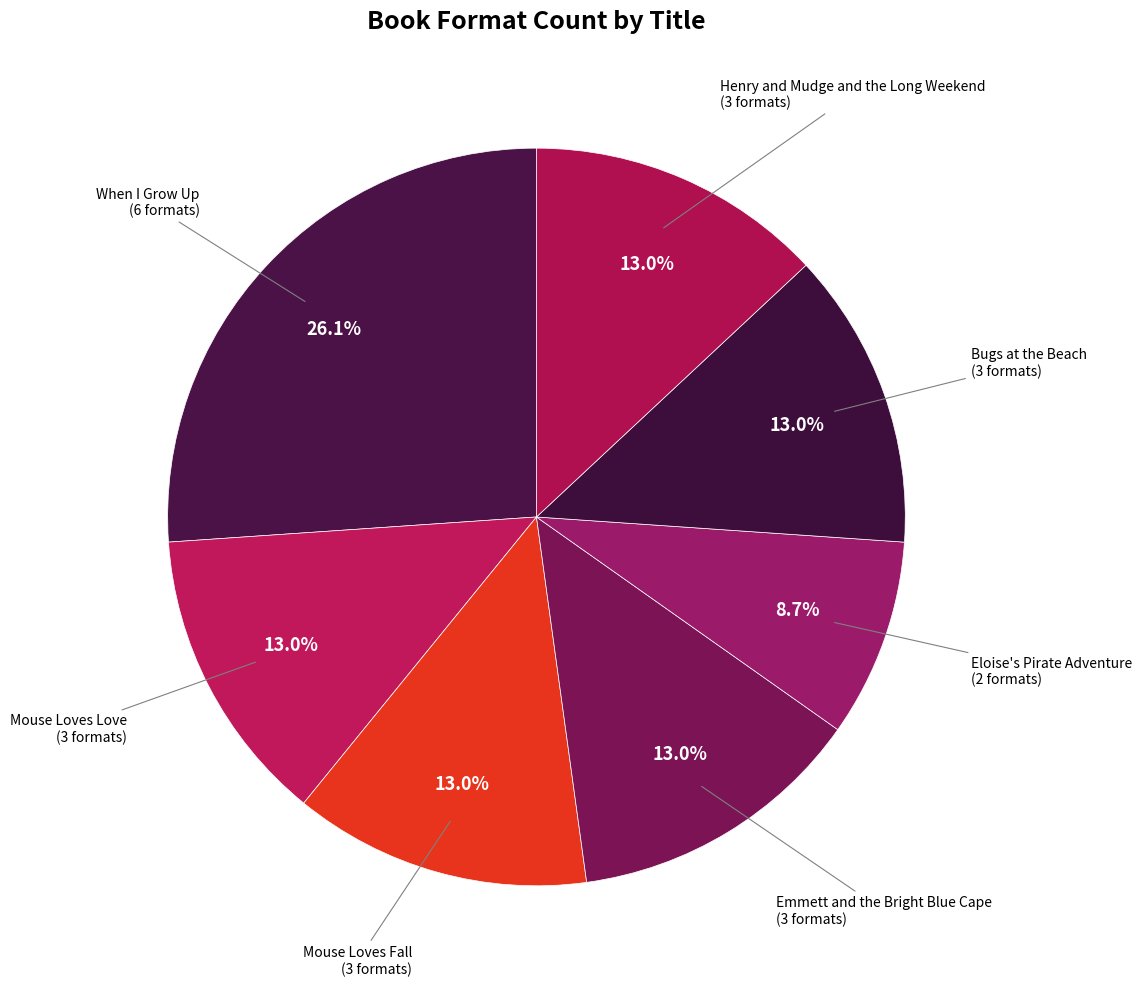

How many segments does this pie chart have?

7